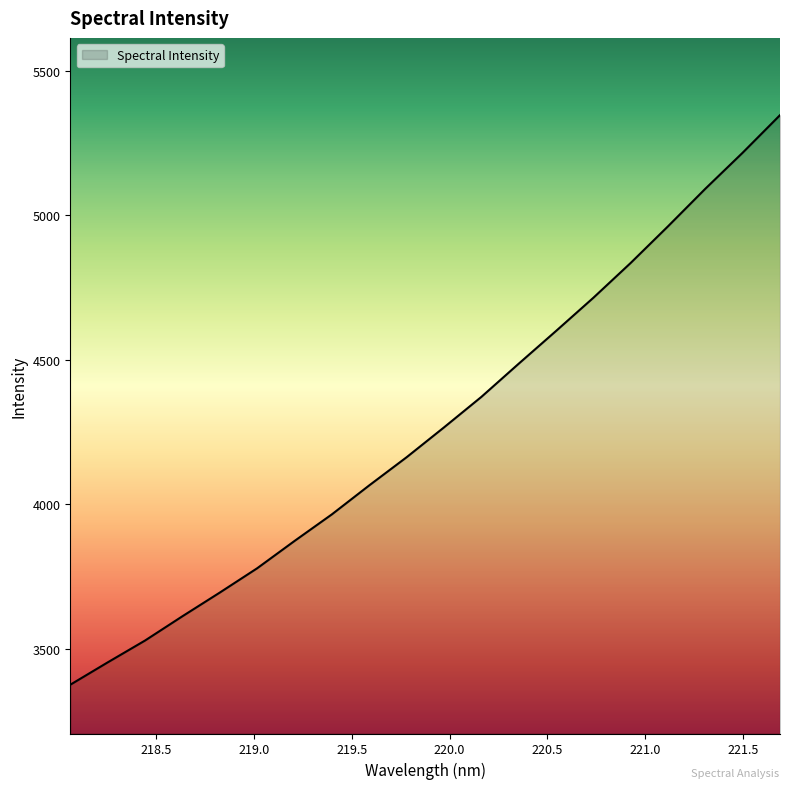

True or false: the data has more than 1 interior local peaks.

False